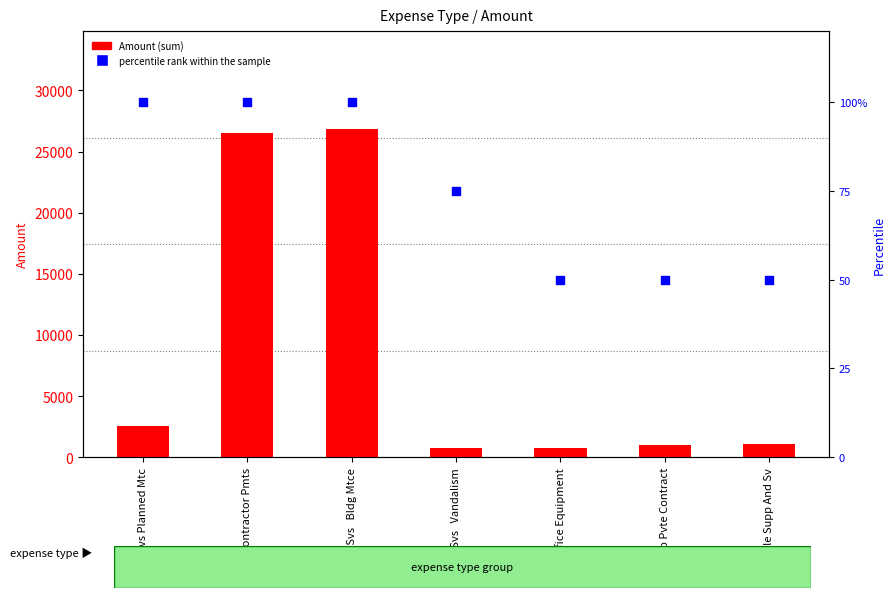

Is the value of percentile rank within the sample at Pay To Pvte Contract greater than the value of Amount (sum) at Eligible Supp And Sv?

No